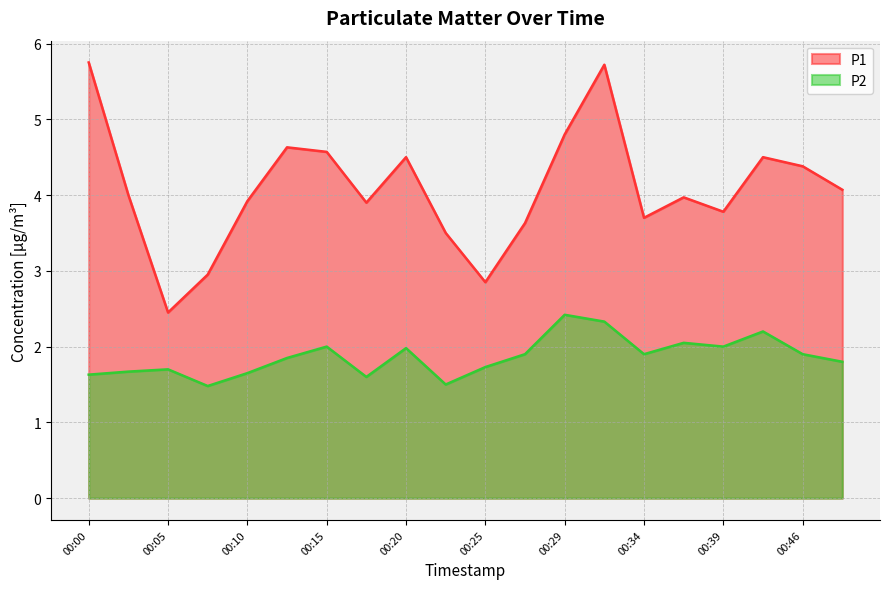

What is the smallest value displayed?

1.5